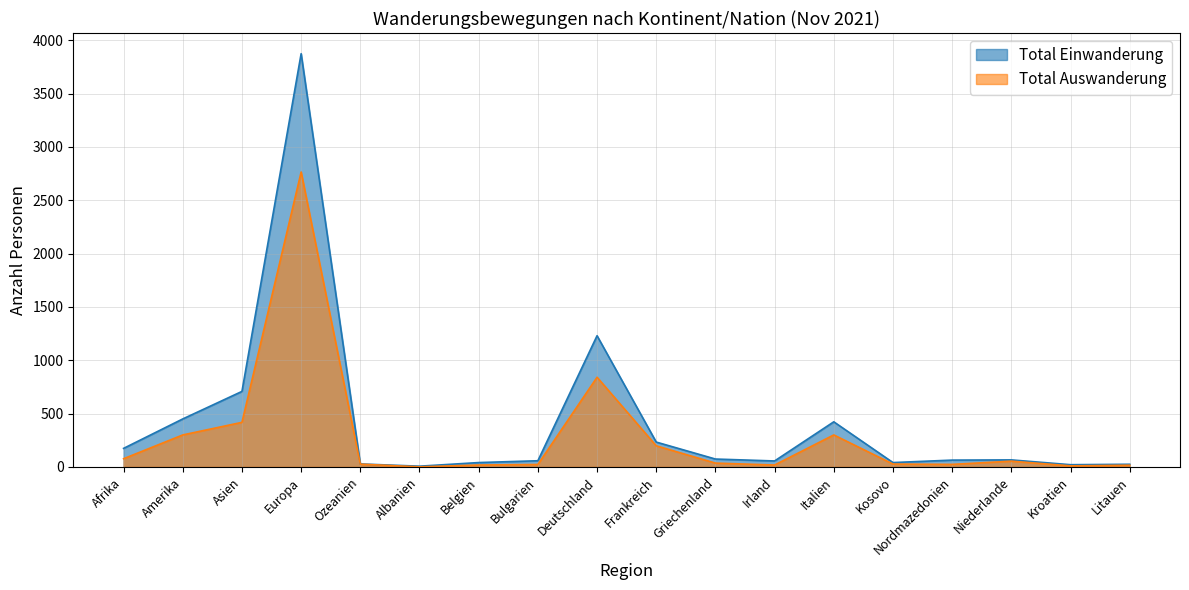

What is the difference between the second highest and minimum values in the Total Einwanderung series?

1223